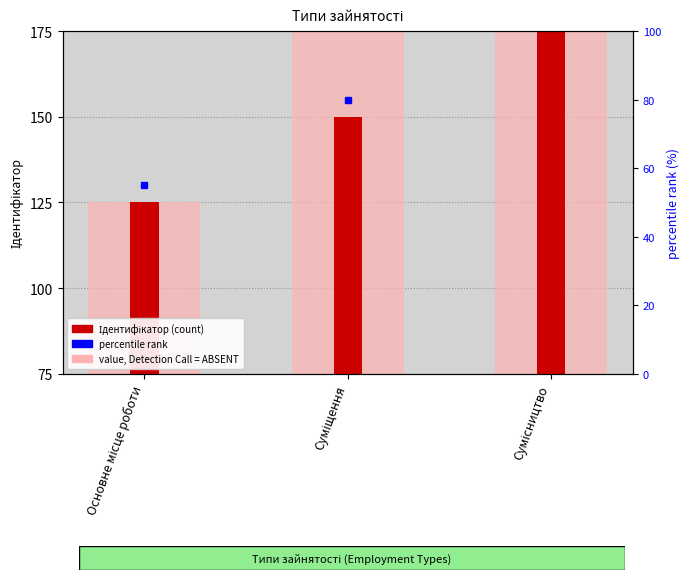

Where does the value, Detection Call = ABSENT series first go above 175?

Сумісництво